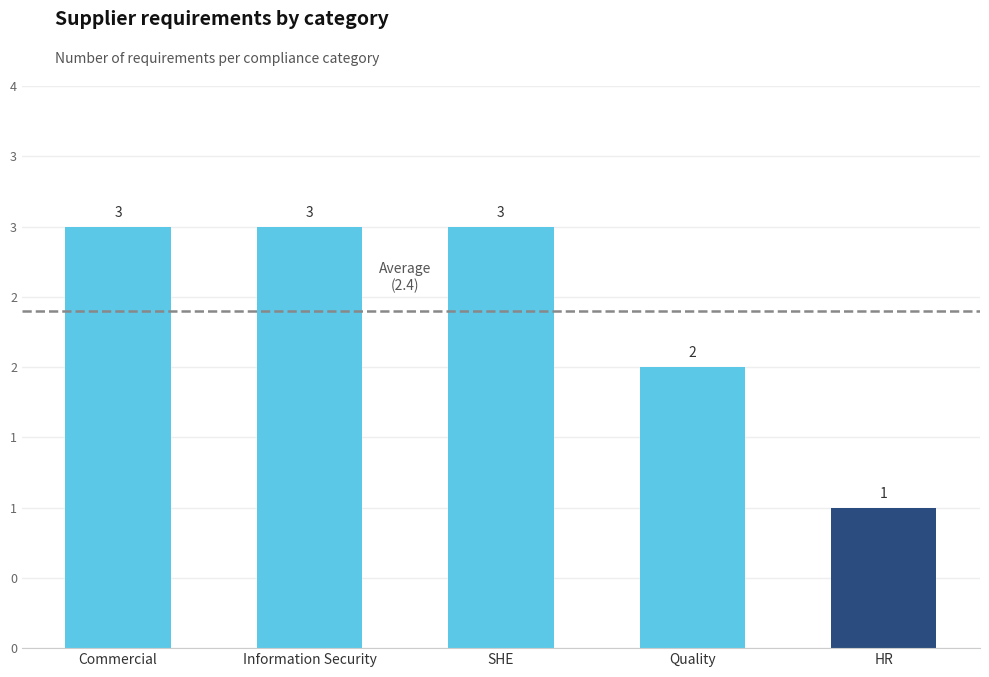

Does the chart contain any negative values?

No